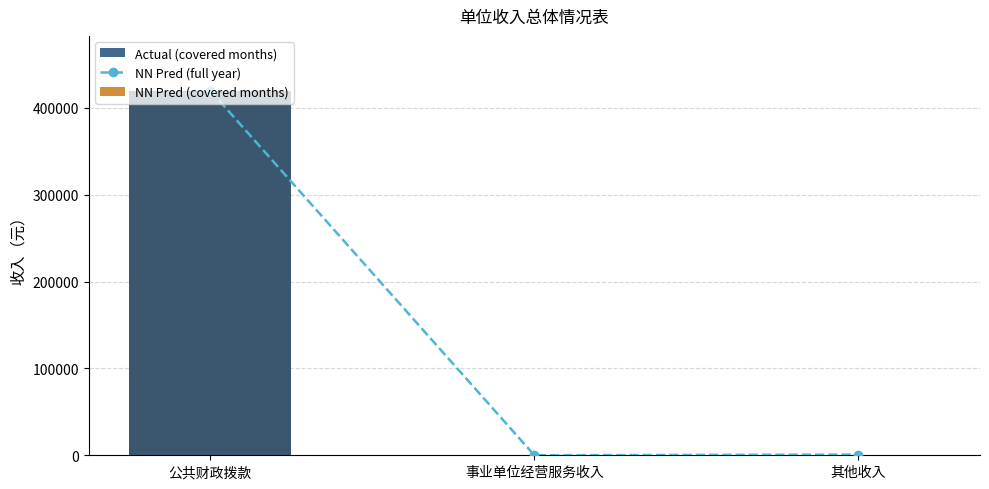

What is the average value of the NN Pred (full year) series?

140231